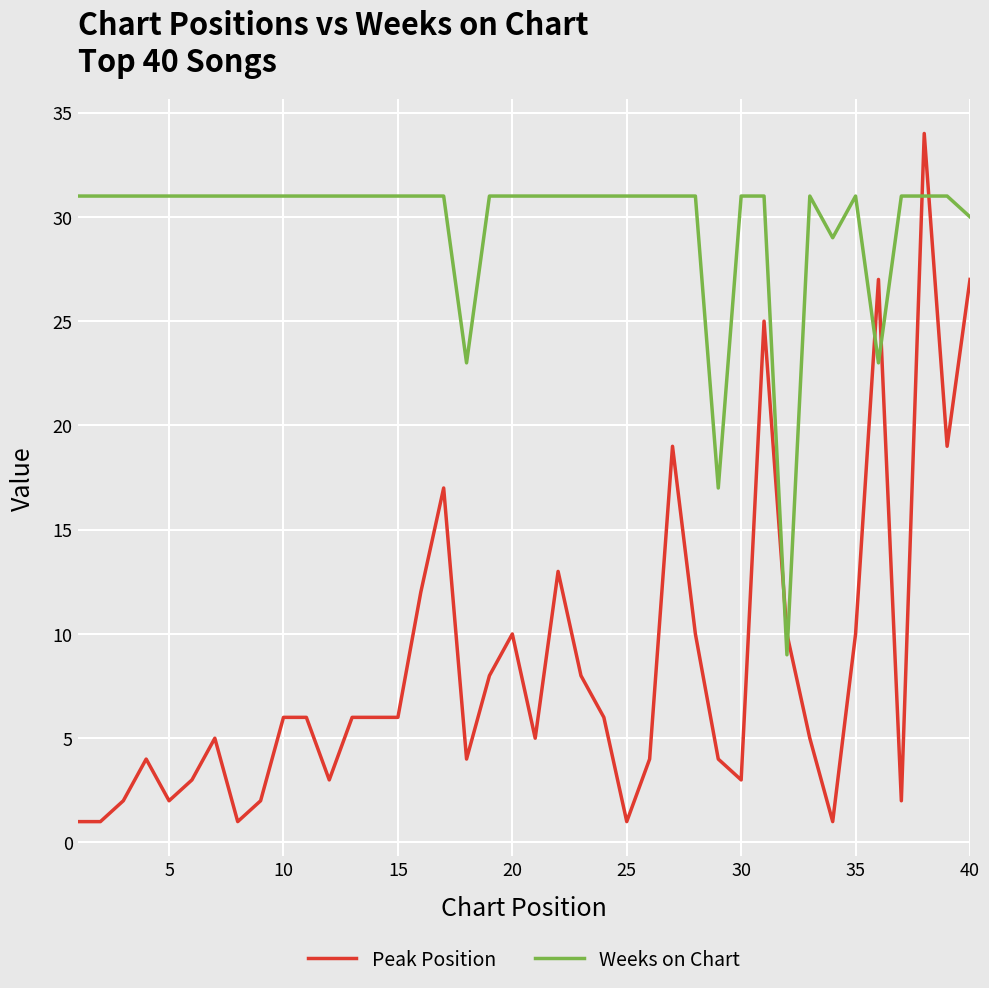

What is the maximum value for Peak Position?

34